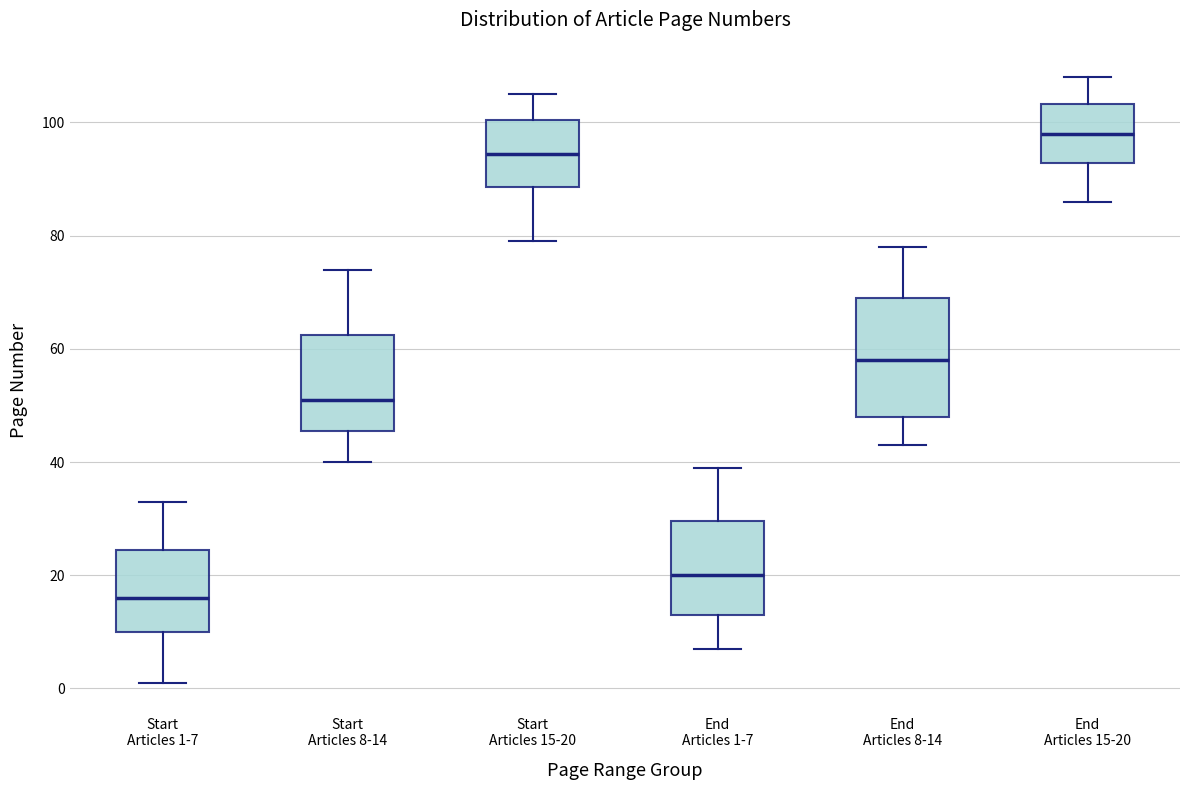

Reading left to right, read every box against the y-axis: the position of its median line, the range the box covers, and the ends of its whiskers. The values are not printed on the chart, so give them approximately, as read against the axis.

Start Articles 1-7: median 16, box 10 to 24, whiskers 2 to 34
Start Articles 8-14: median 52, box 46 to 62, whiskers 40 to 74
Start Articles 15-20: median 94, box 88 to 100, whiskers 80 to 106
End Articles 1-7: median 20, box 14 to 30, whiskers 8 to 40
End Articles 8-14: median 58, box 48 to 70, whiskers 44 to 78
End Articles 15-20: median 98, box 92 to 104, whiskers 86 to 108